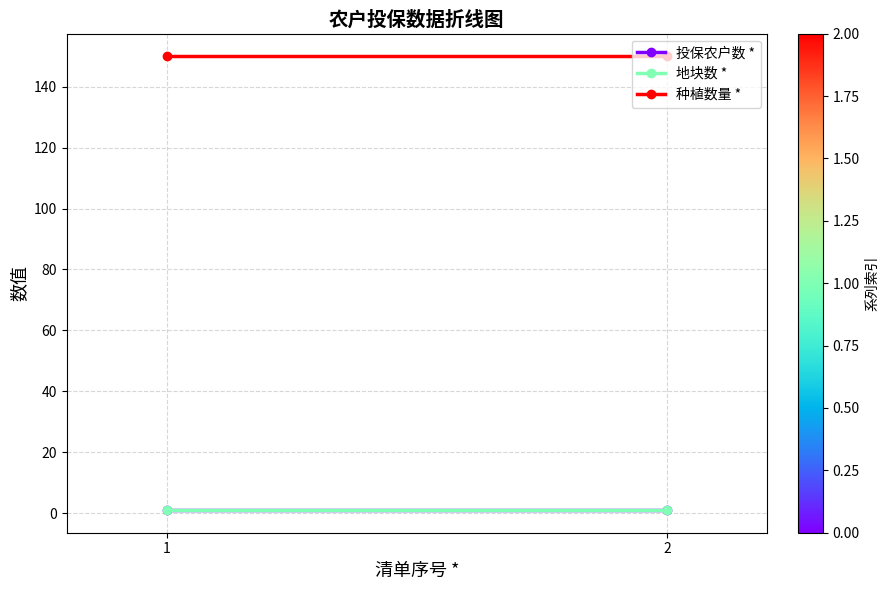

What is the greatest value displayed?

150